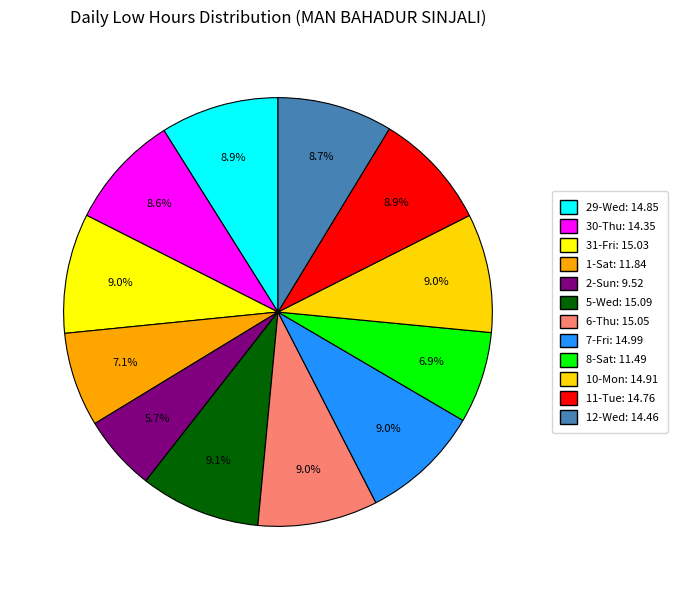

Which category has the biggest portion of the pie?

5-Wed